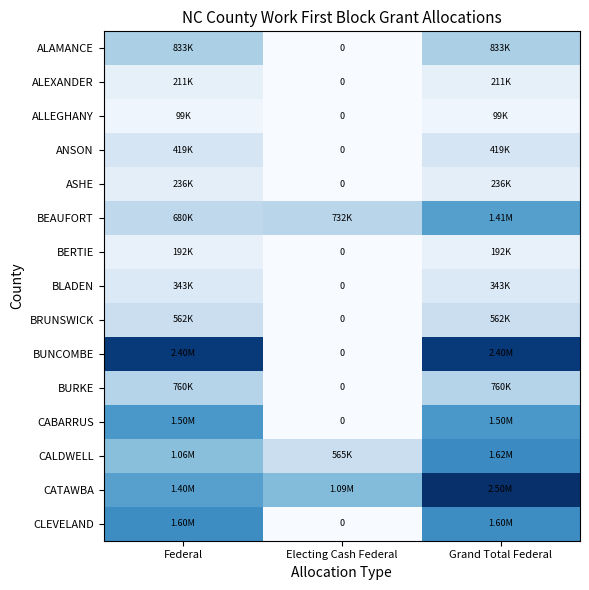

Count the CLEVELAND values in the range 0 to 1603795.

3